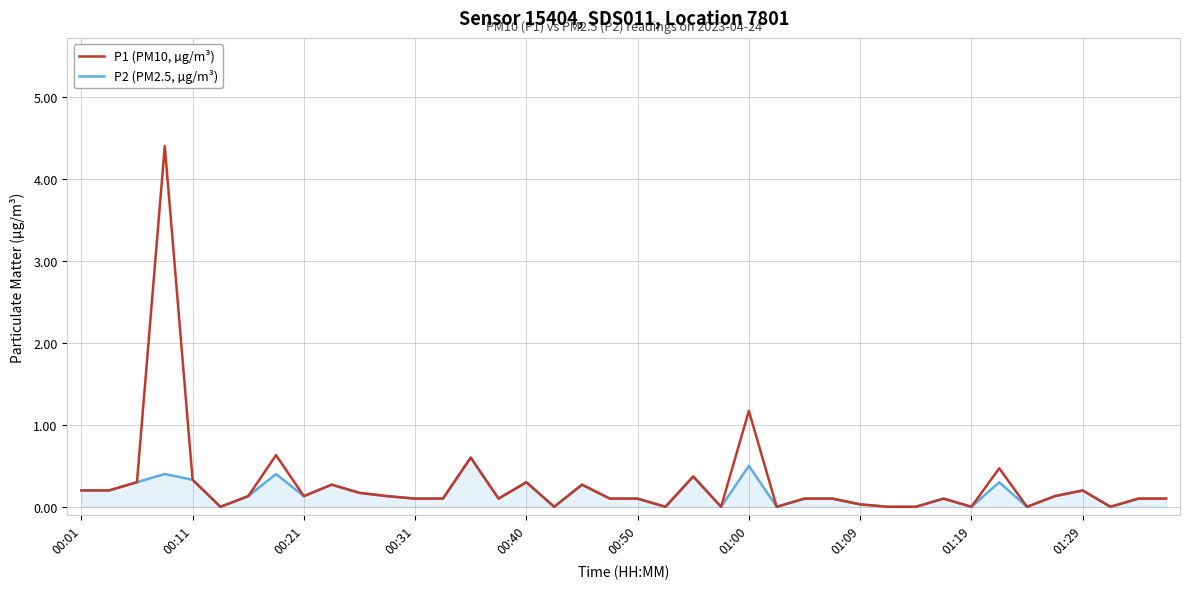

What is the difference between the maximum and minimum values in the P1 (PM10, µg/m³) series?

4.4